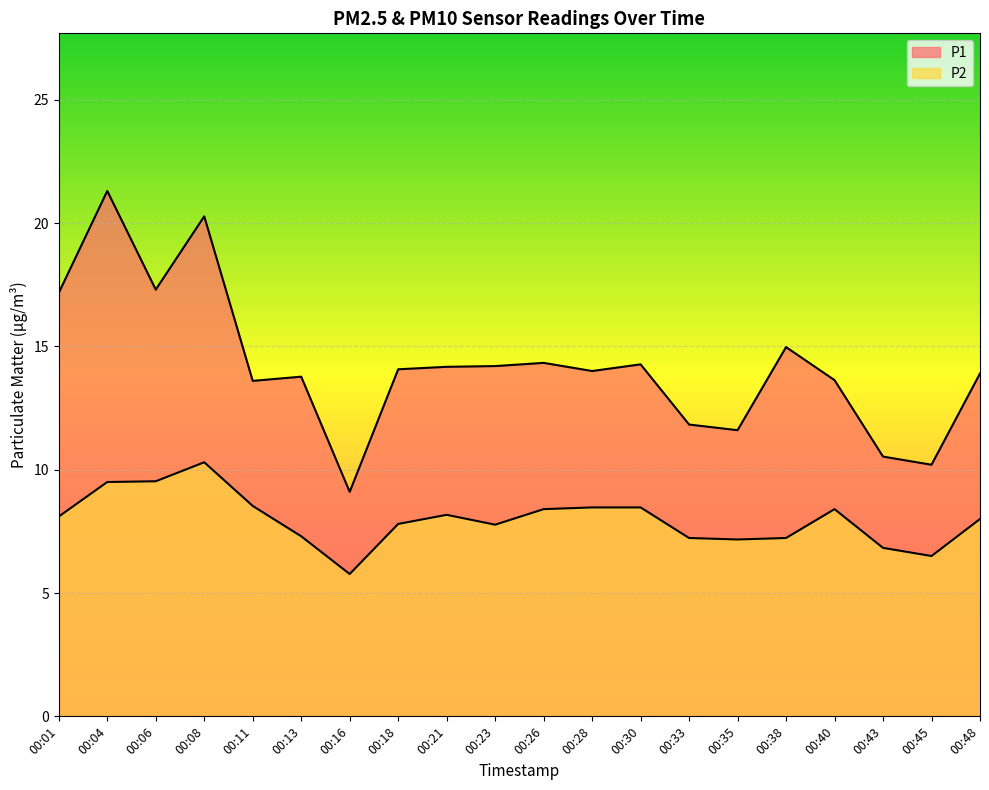

What is the value of the P1 point at the 13th from the left?

14.3